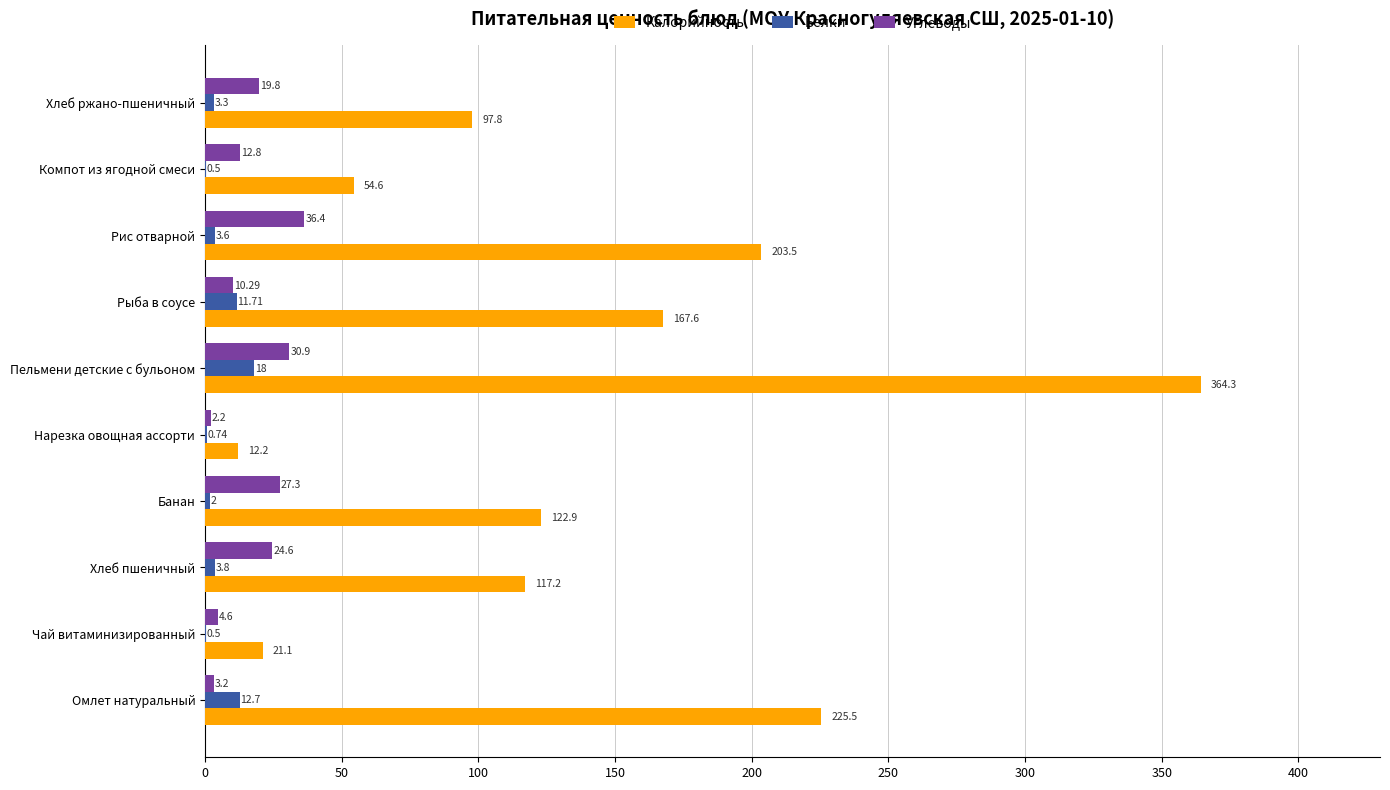

What is the sum of the Углеводы values at Омлет натуральный and Чай витаминизированный?

7.8